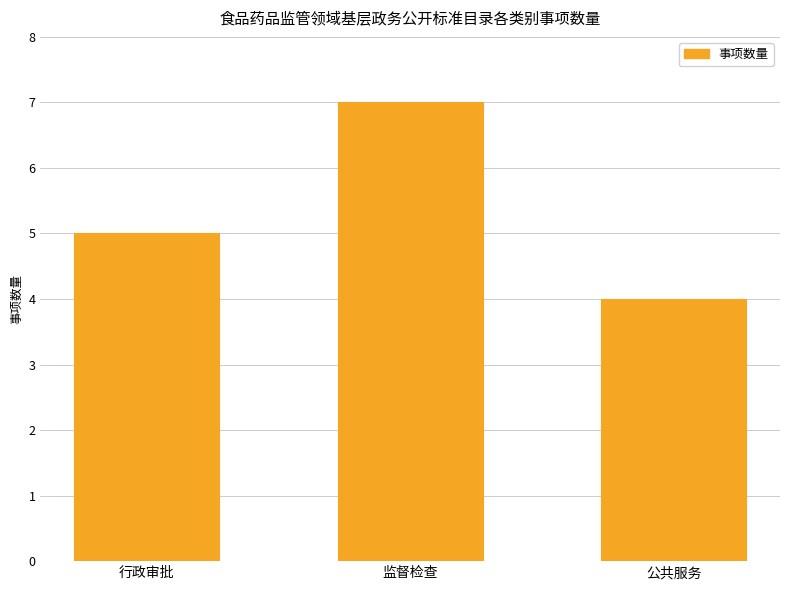

What is the difference between the values at 行政审批 and 公共服务?

1